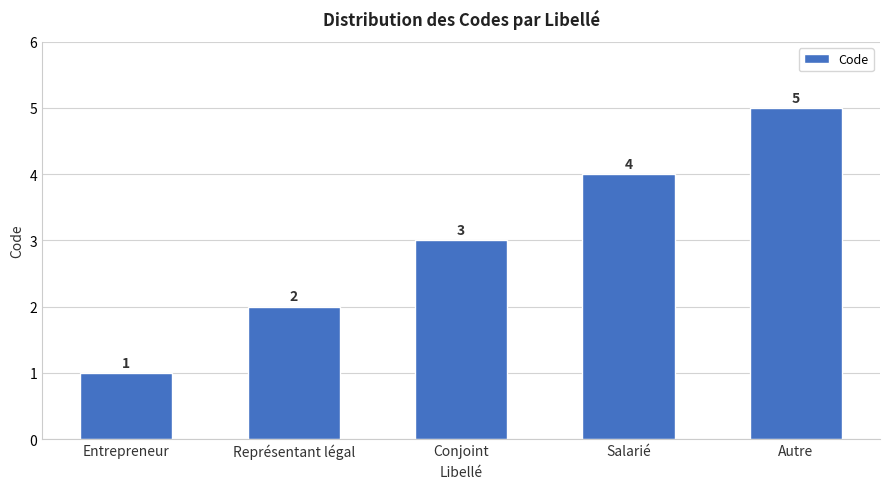

How many values are below 3?

2